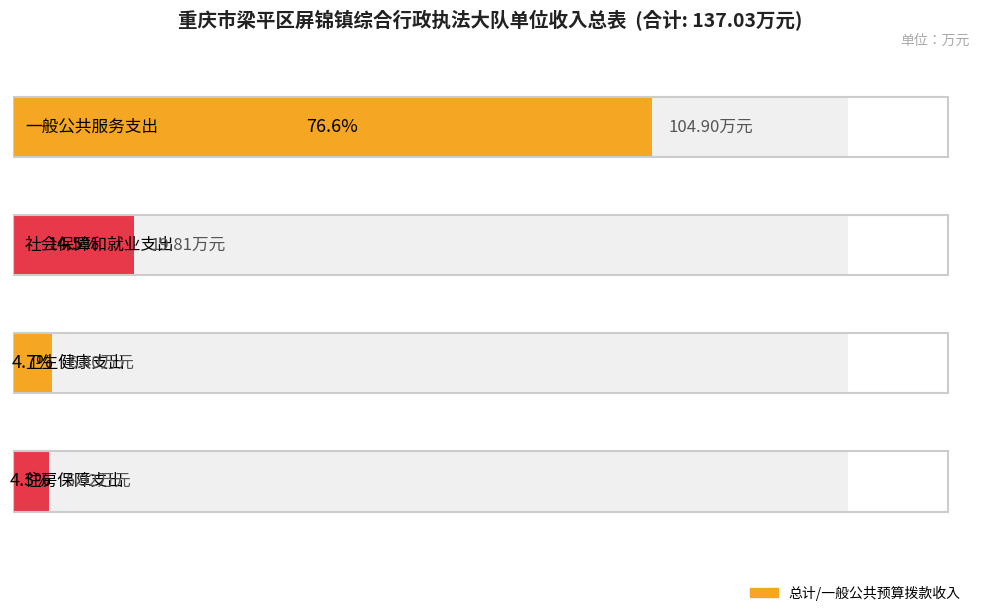

What is the sum of all 总计 values?

137.0